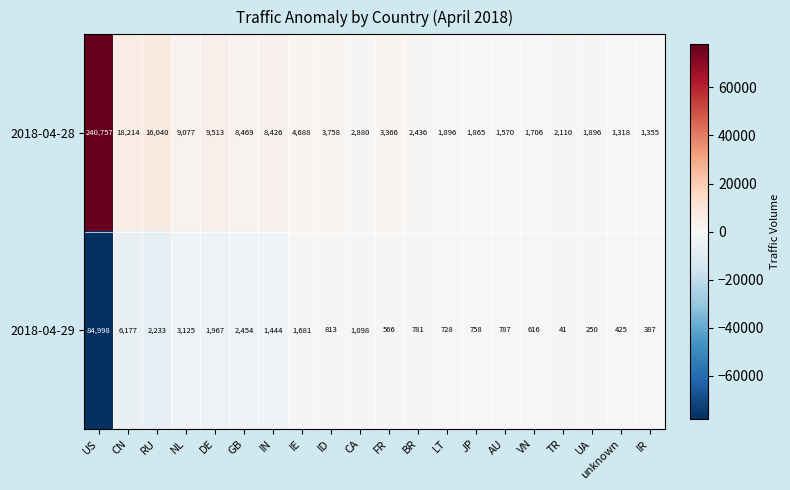

At which category is the sum across all series the highest?

US